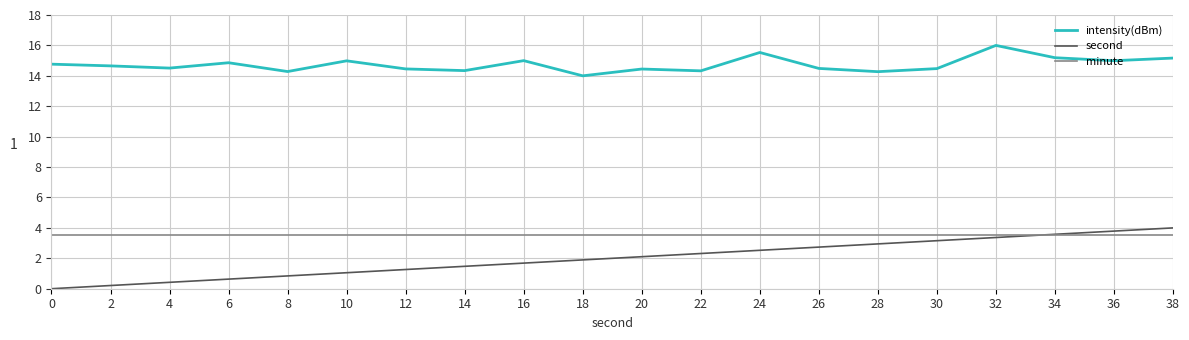

What is the sum of all minute values?

70.0